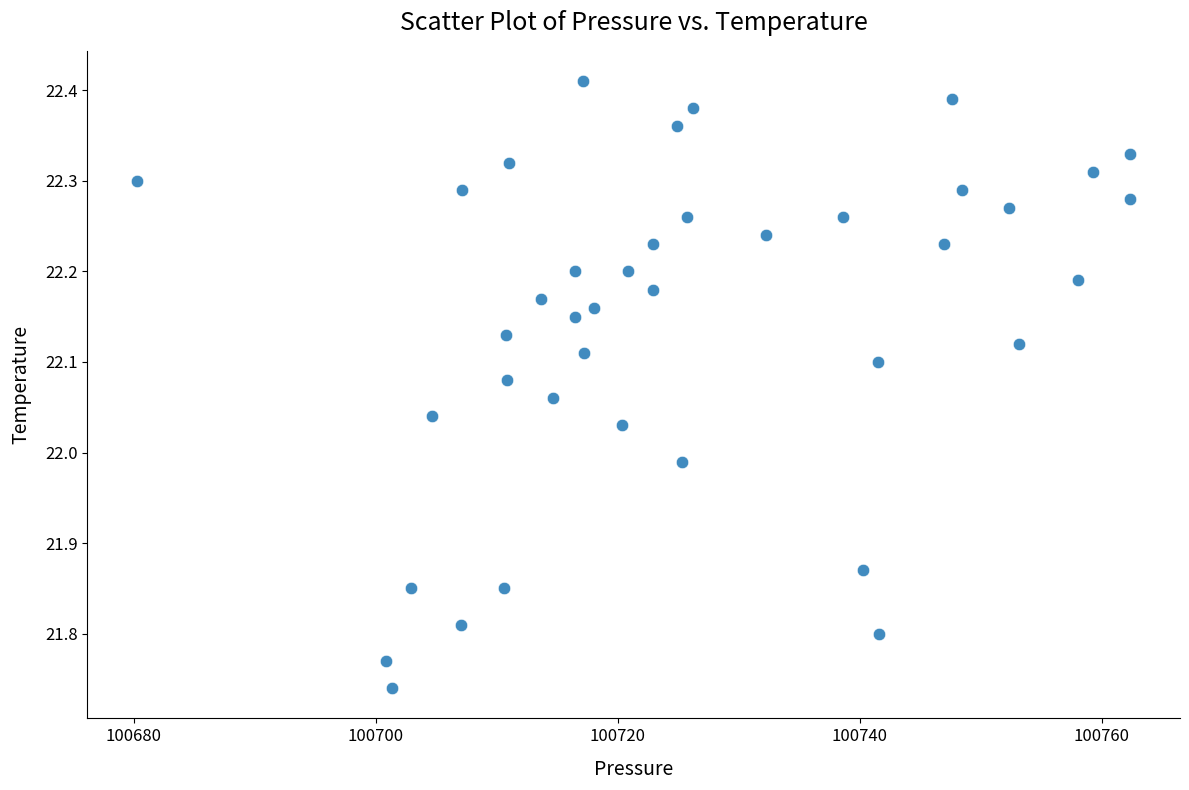

What is the range of Y values (max minus min)?

0.7